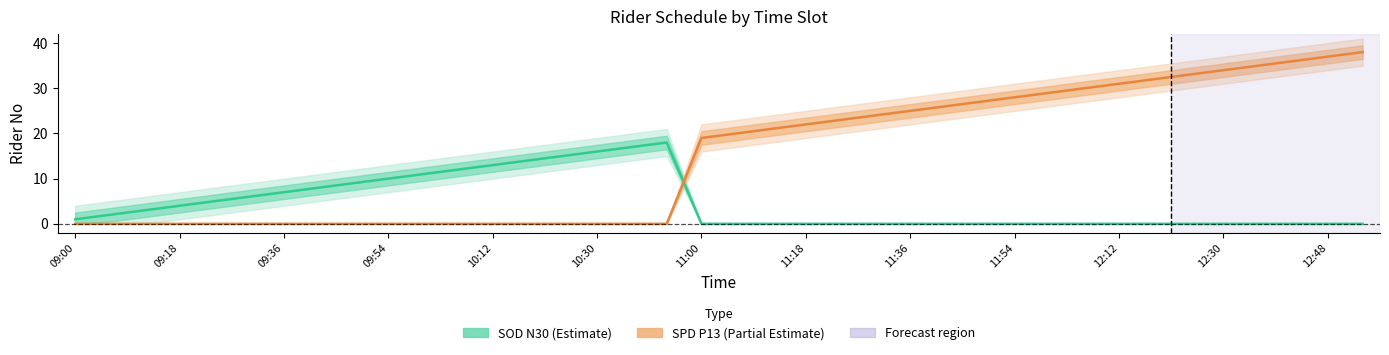

How many positive values does the SPD P13 (Partial Estimate) series have?

20